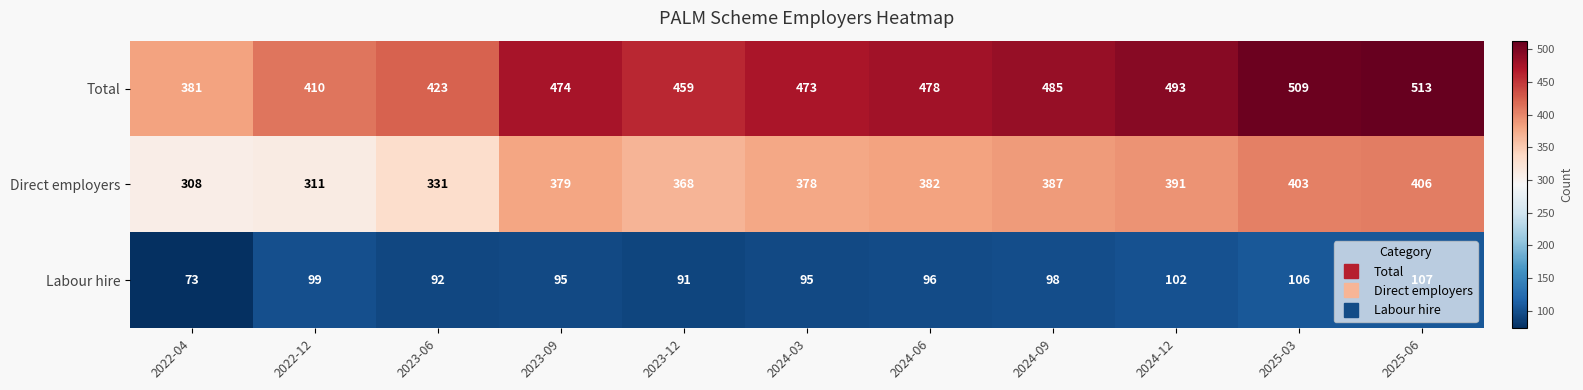

At how many categories does at least one series exceed 511?

1